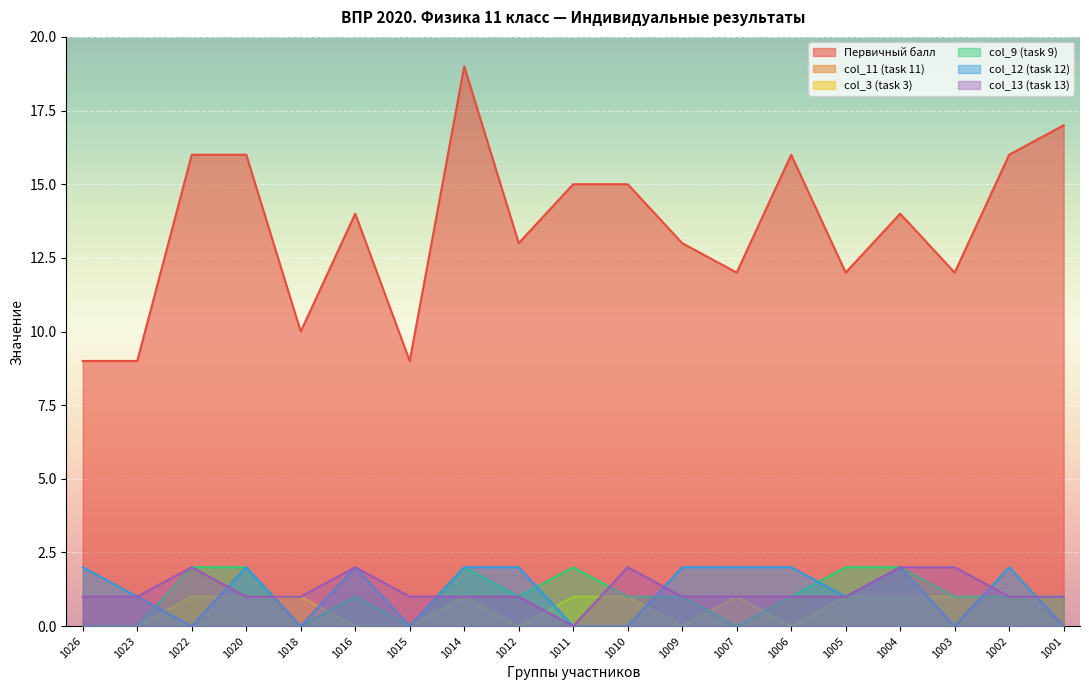

How many interior local valleys does the col_3 (task 3) series have?

3